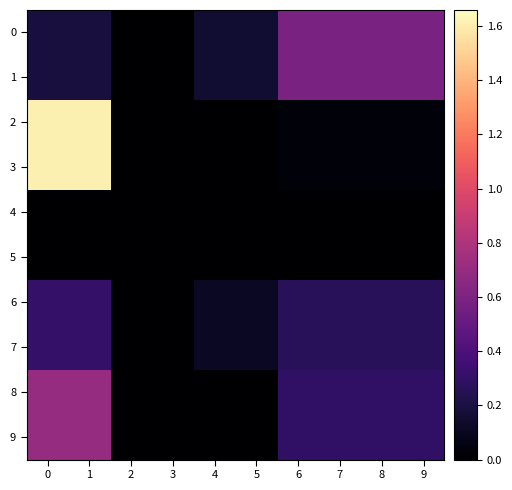

At 0, list the series in order from smallest to largest.

row_4, row_5, row_0, row_1, row_6, row_7, row_8, row_9, row_2, row_3